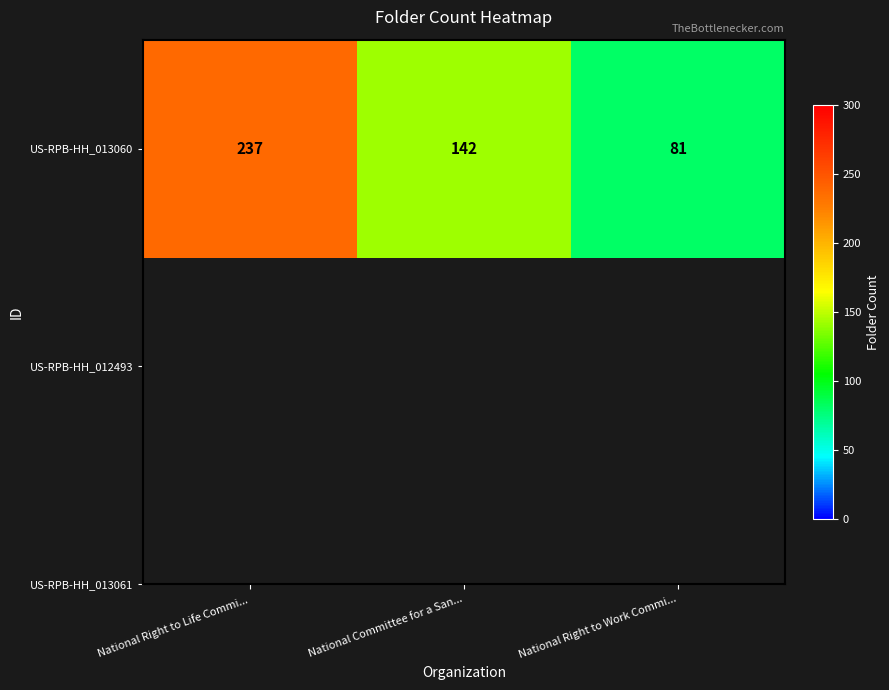

Where does the data first go above 142?

National Right to Life Commi...